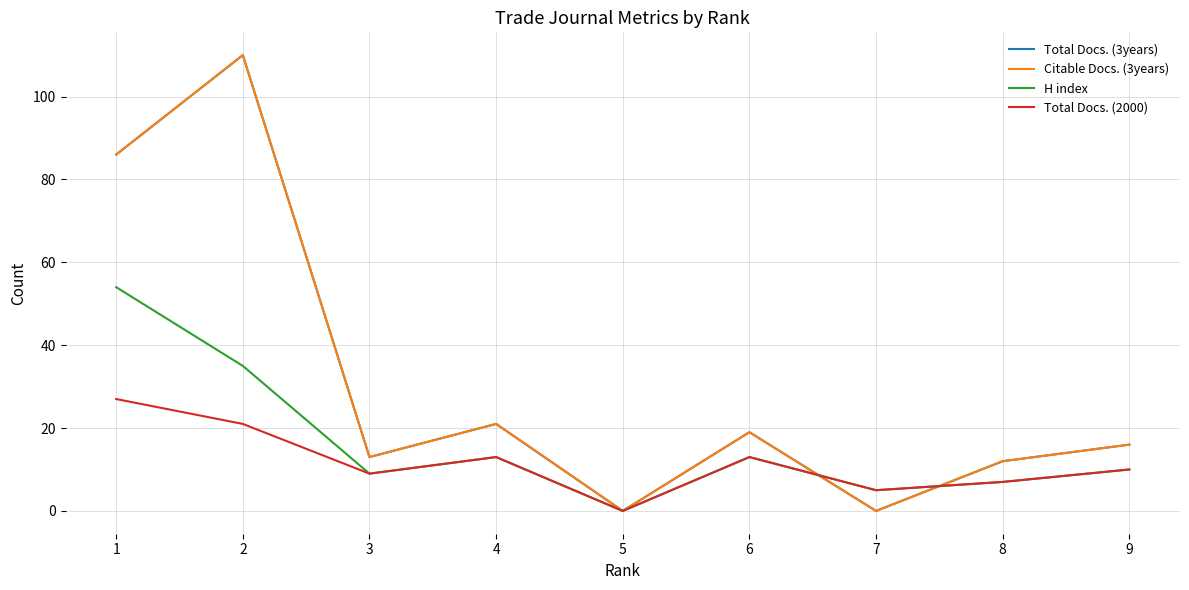

Does the chart display data point markers on the line(s)?

No